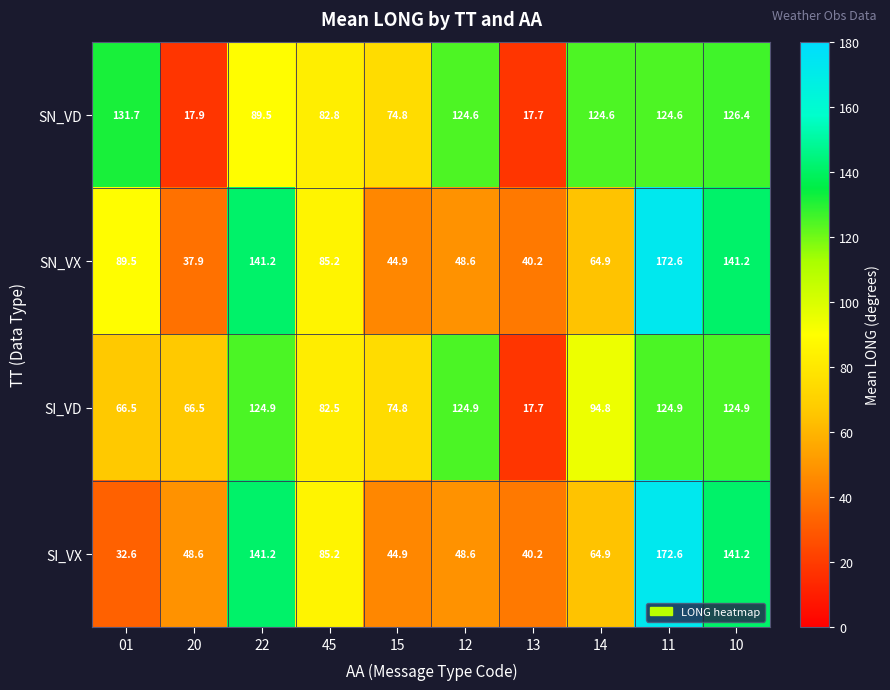

The value of SN_VX at 45 is 85.2. True or false?

True